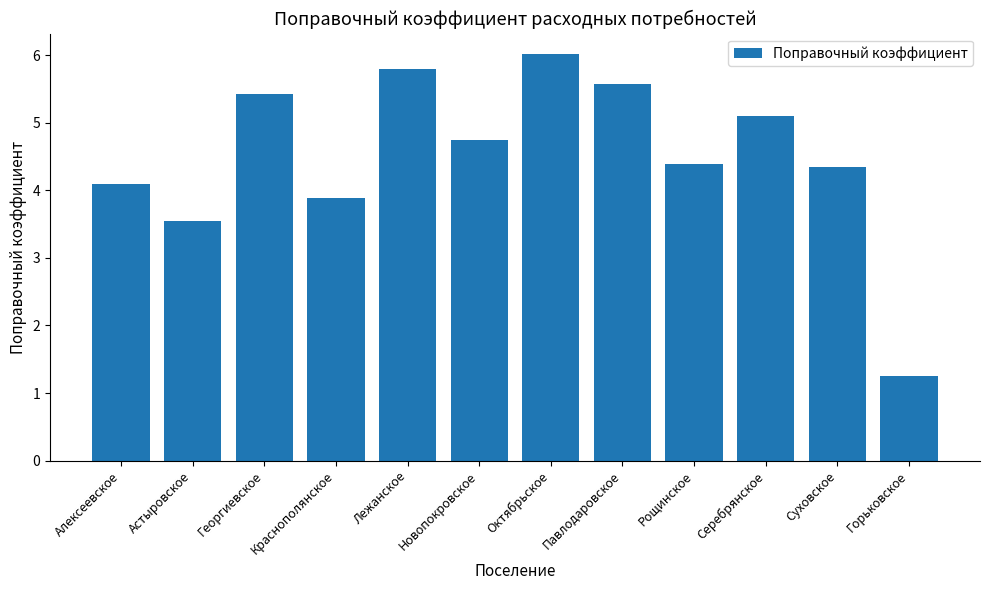

The value at Серебрянское is 5.1. True or false?

True